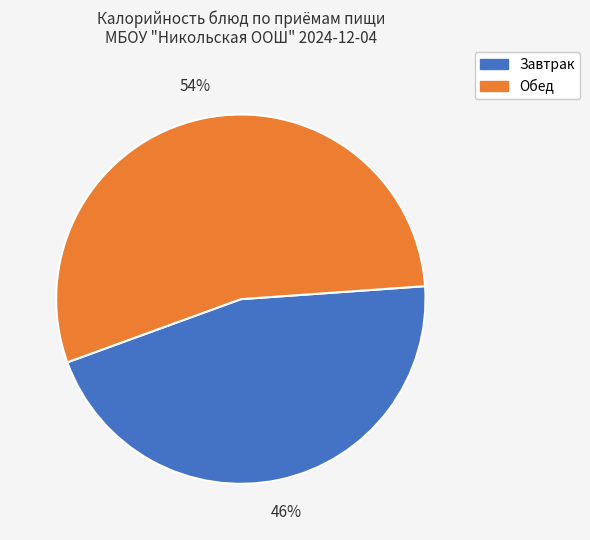

How many slices are in this pie chart?

2